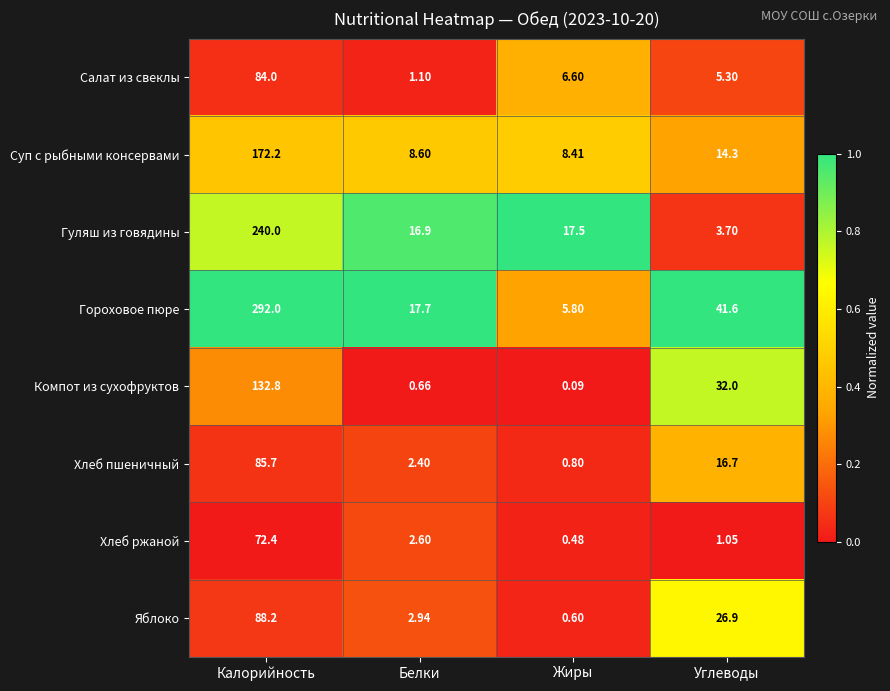

How many data points does each series have?

4